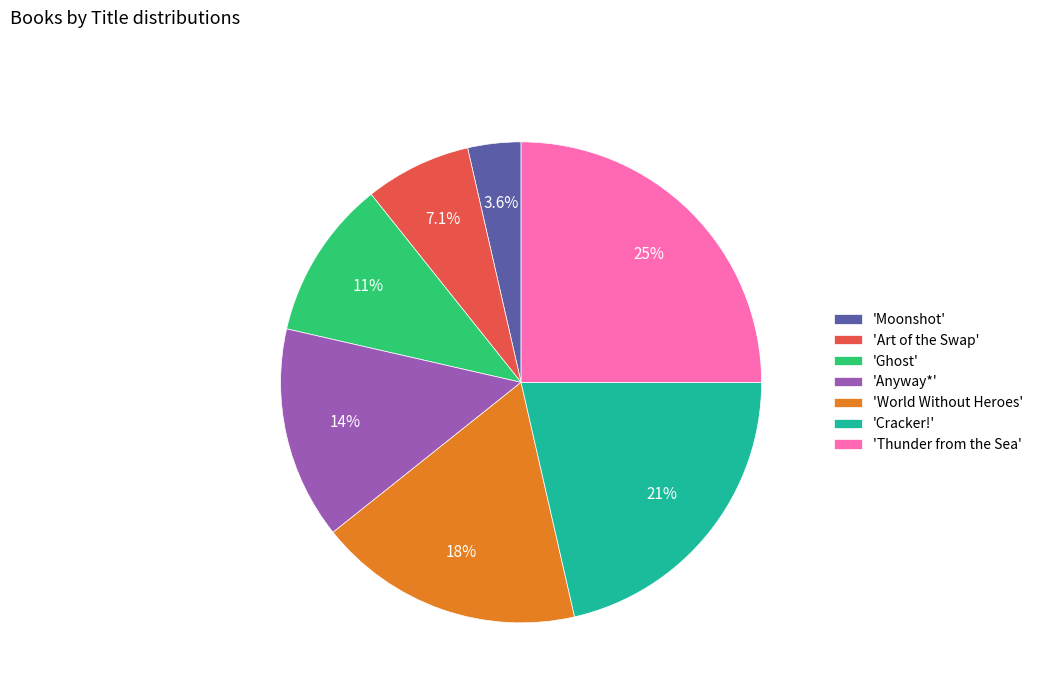

Between 'Thunder from the Sea' and 'Moonshot', which is larger?

'Thunder from the Sea'